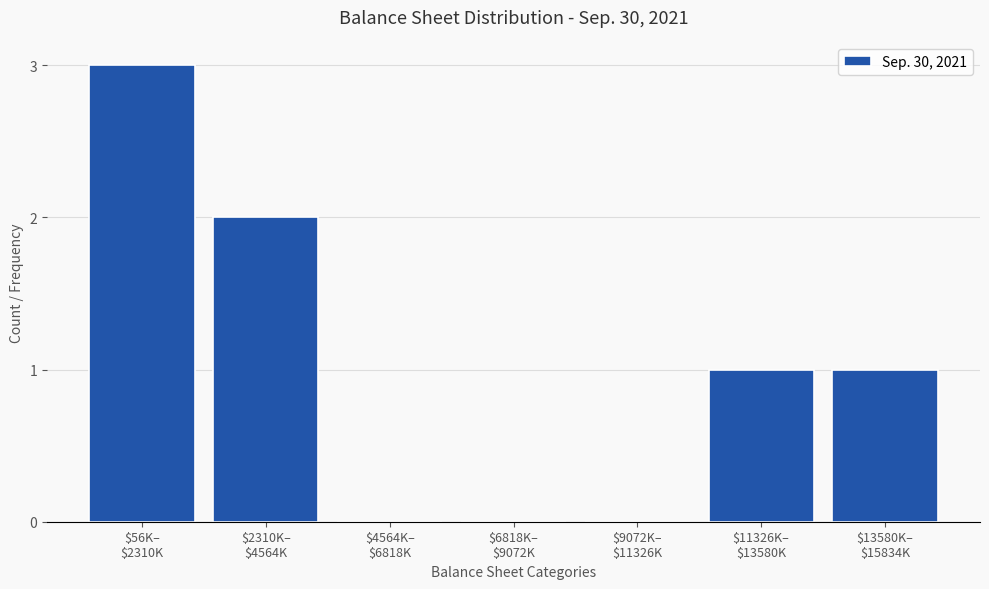

What is the greatest value displayed?

3